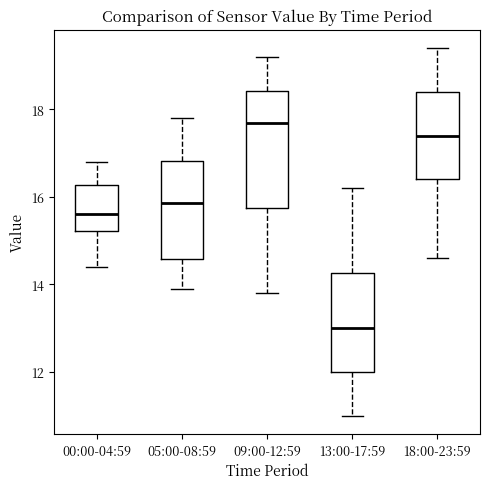

Reading left to right, transcribe this box plot: for each box, give where its median line is, the range the box spans, and where its two whiskers end, as read against the y-axis. The values are not printed on the chart, so give them approximately, as read against the axis.

00:00-04:59: median 15.6, box 15.2 to 16.2, whiskers 14.4 to 16.8
05:00-08:59: median 15.8, box 14.6 to 16.8, whiskers 14.0 to 17.8
09:00-12:59: median 17.8, box 15.8 to 18.4, whiskers 13.8 to 19.2
13:00-17:59: median 13.0, box 12.0 to 14.2, whiskers 11.0 to 16.2
18:00-23:59: median 17.4, box 16.4 to 18.4, whiskers 14.6 to 19.4